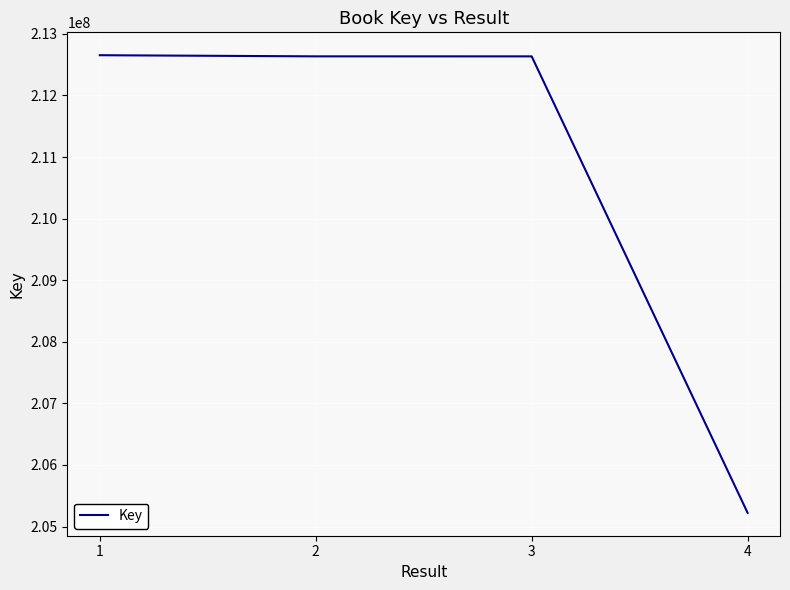

What is the greatest value displayed?

212652648